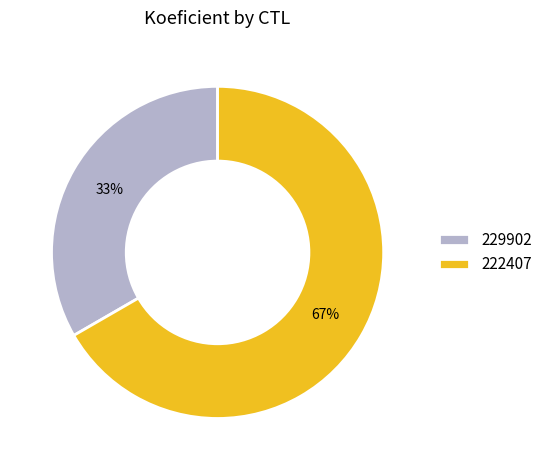

How many segments does this pie chart have?

2